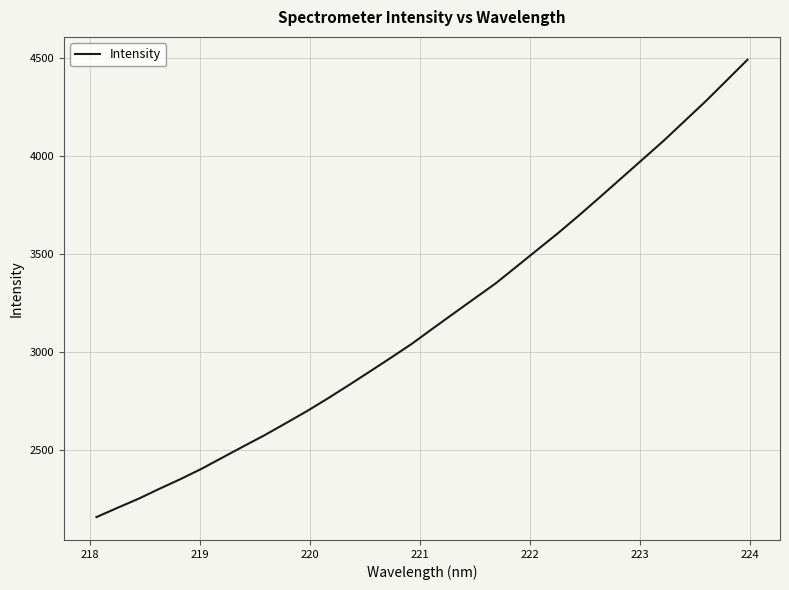

What is the maximum value shown in the chart?

4488.9